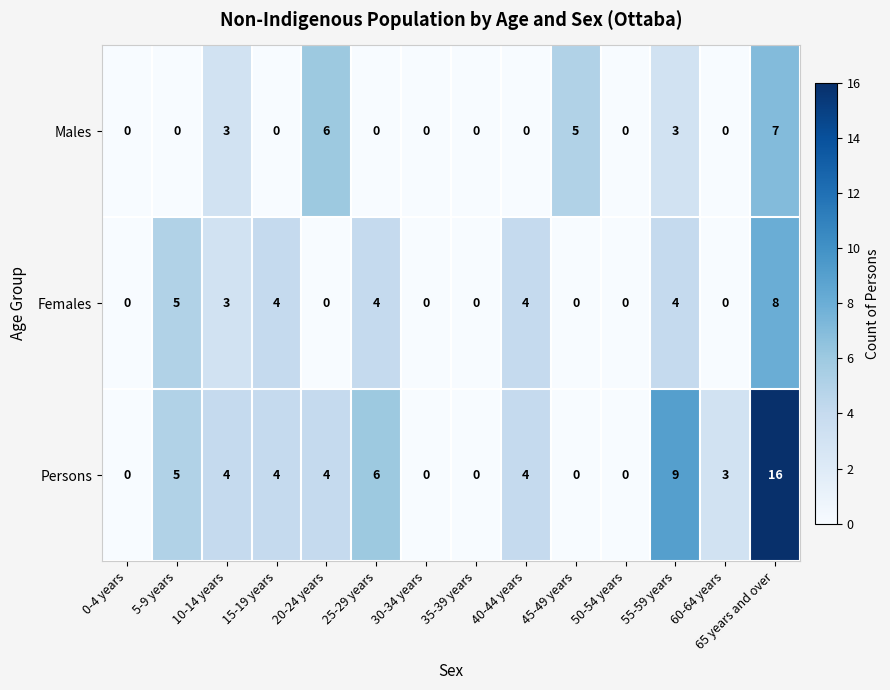

What is the approximate value of Females at 65 years and over?

8